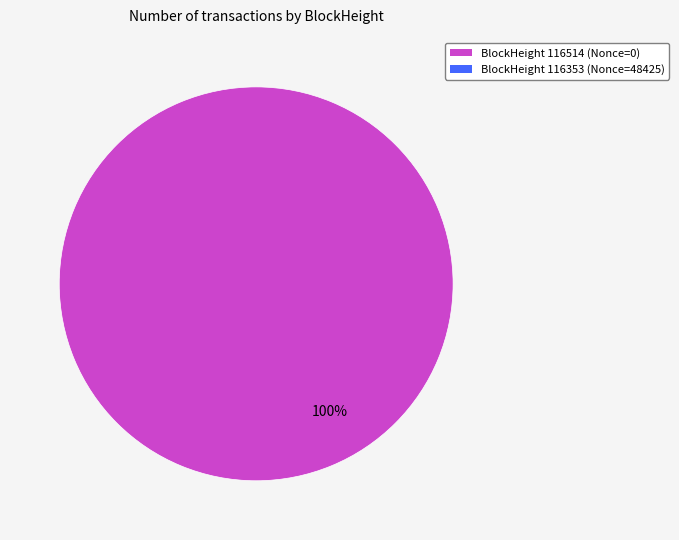

Does any single category account for the majority?

Yes